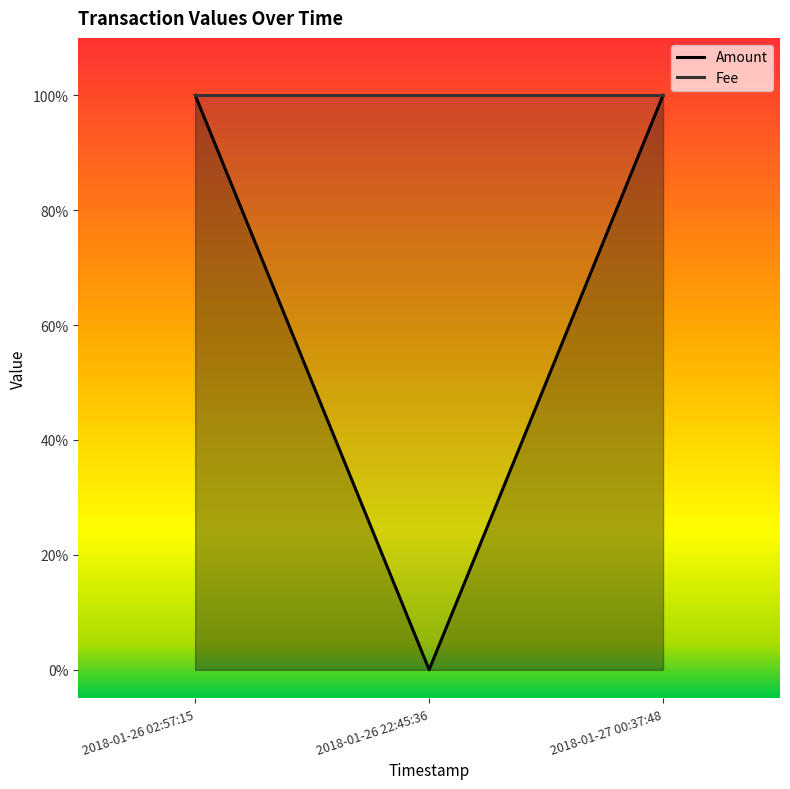

What is the change in value from 2018-01-26 22:45:36 to 2018-01-27 00:37:48?

+1